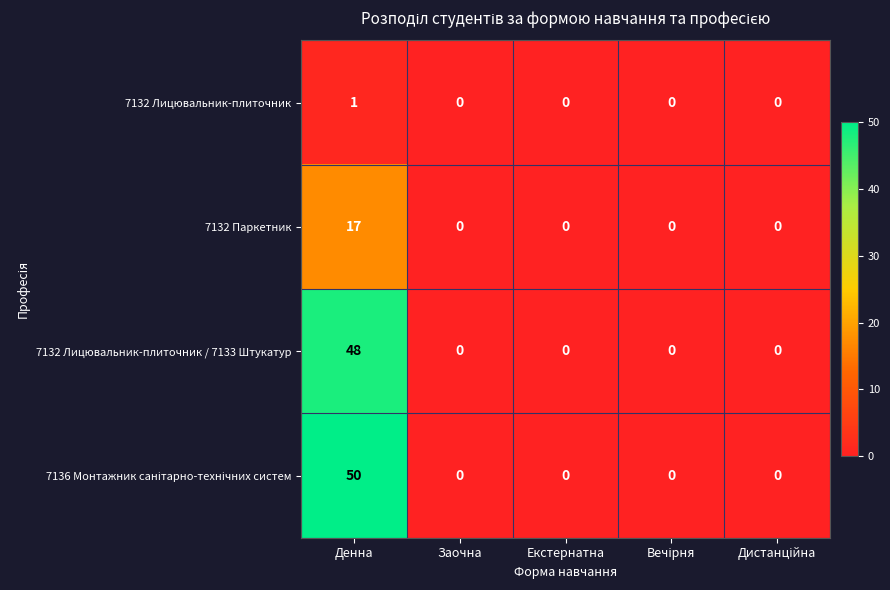

What is the greatest value displayed?

50